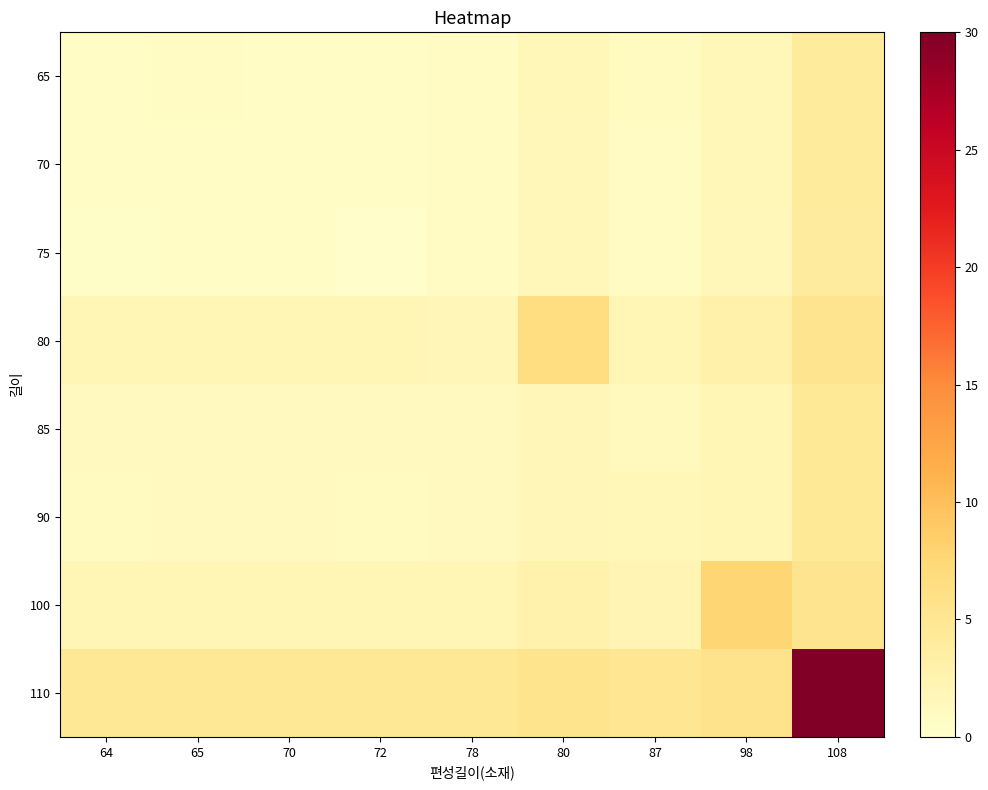

At which category does the chart reach its minimum across all series?

72